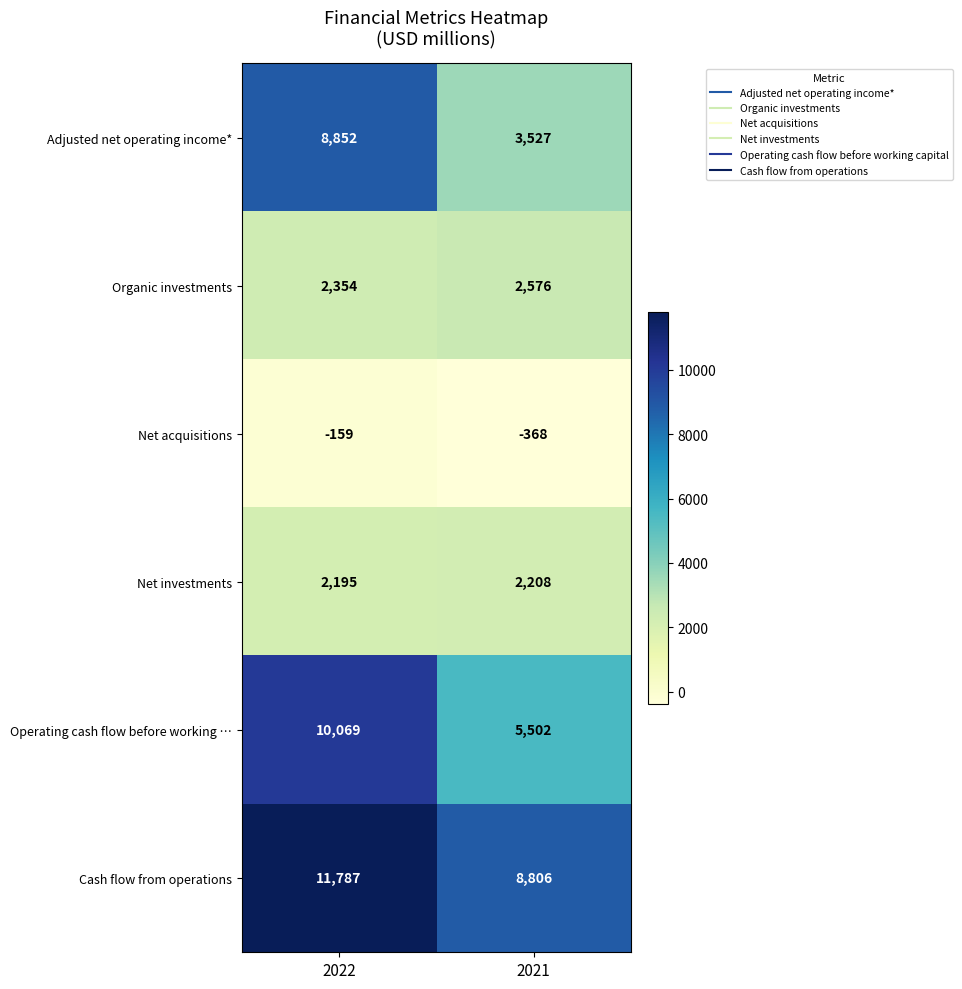

Is it true that Operating cash flow before working … equals 5502 at 2021?

True